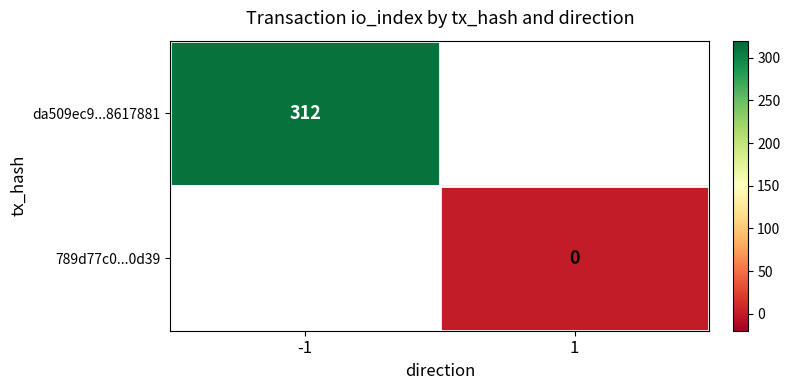

Is the value of 789d77c0...0d39 at 1 greater than the value of da509ec9...8617881 at -1?

No